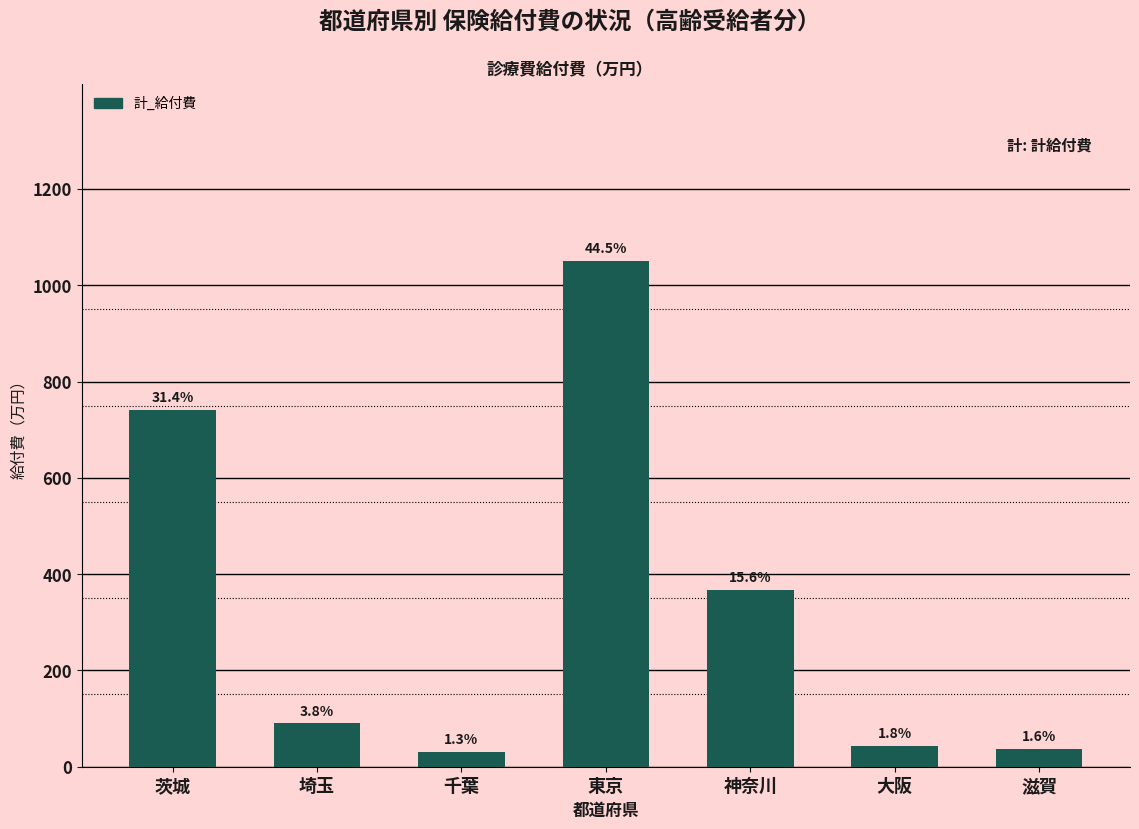

What position from the right is 神奈川?

3